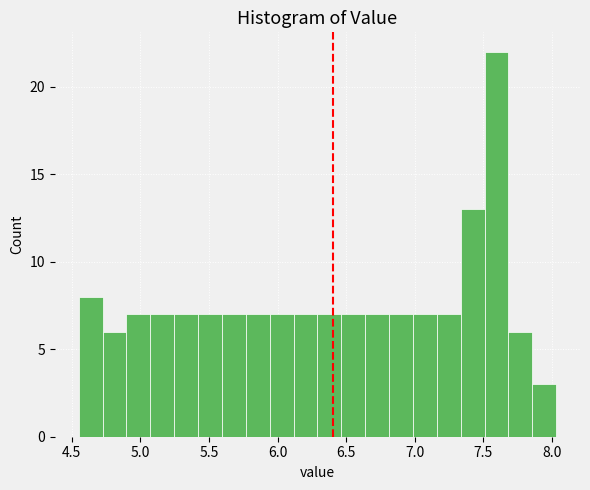

Read against the x-axis, roughly where is the centre of the tallest bar?

7.60